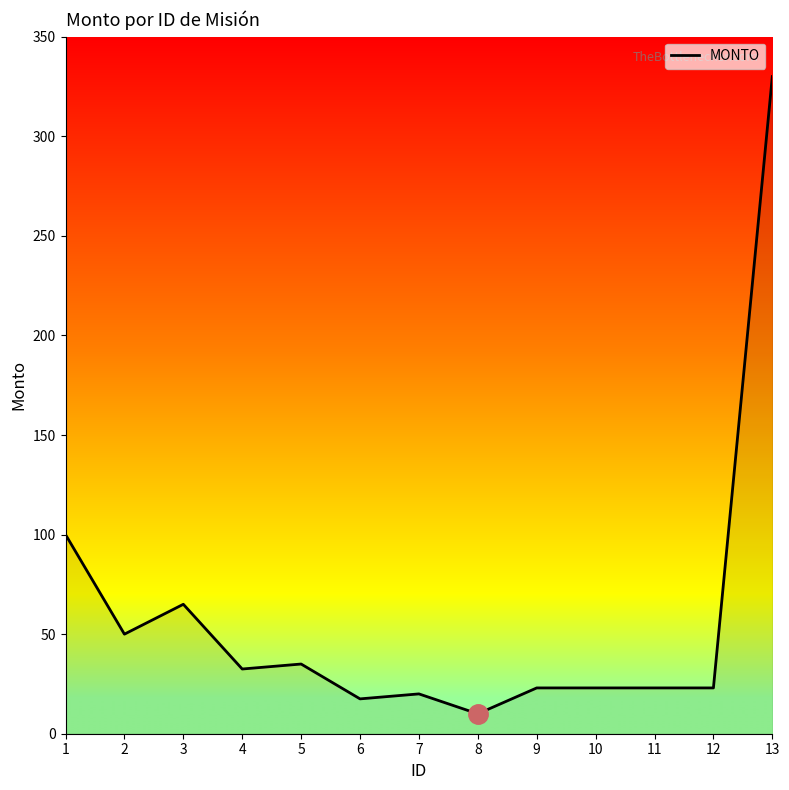

What is the change in value from 2 to 5?

-15.0